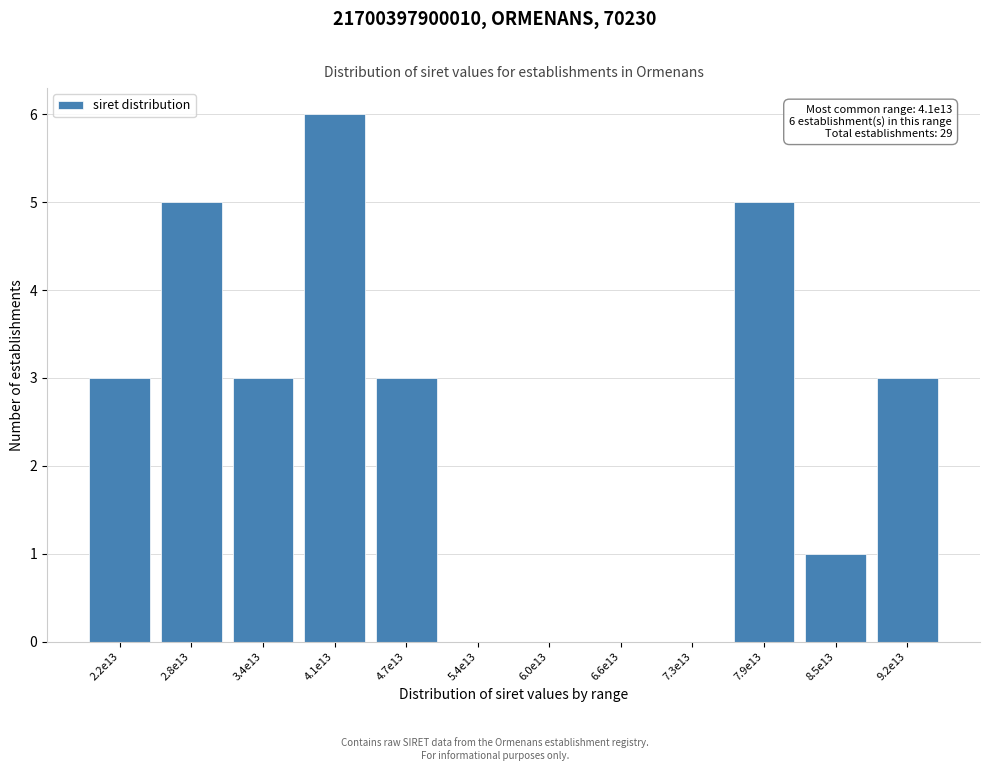

Reading right to left, what are all the values shown in this chart?

9.2e13=3	8.5e13=1	7.9e13=5	7.3e13=0	6.6e13=0	6.0e13=0	5.4e13=0	4.7e13=3	4.1e13=6	3.4e13=3	2.8e13=5	2.2e13=3